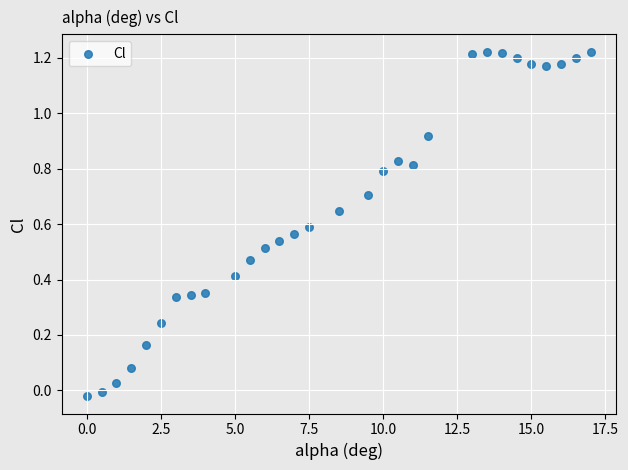

What is the range of X values (max minus min)?

17.0